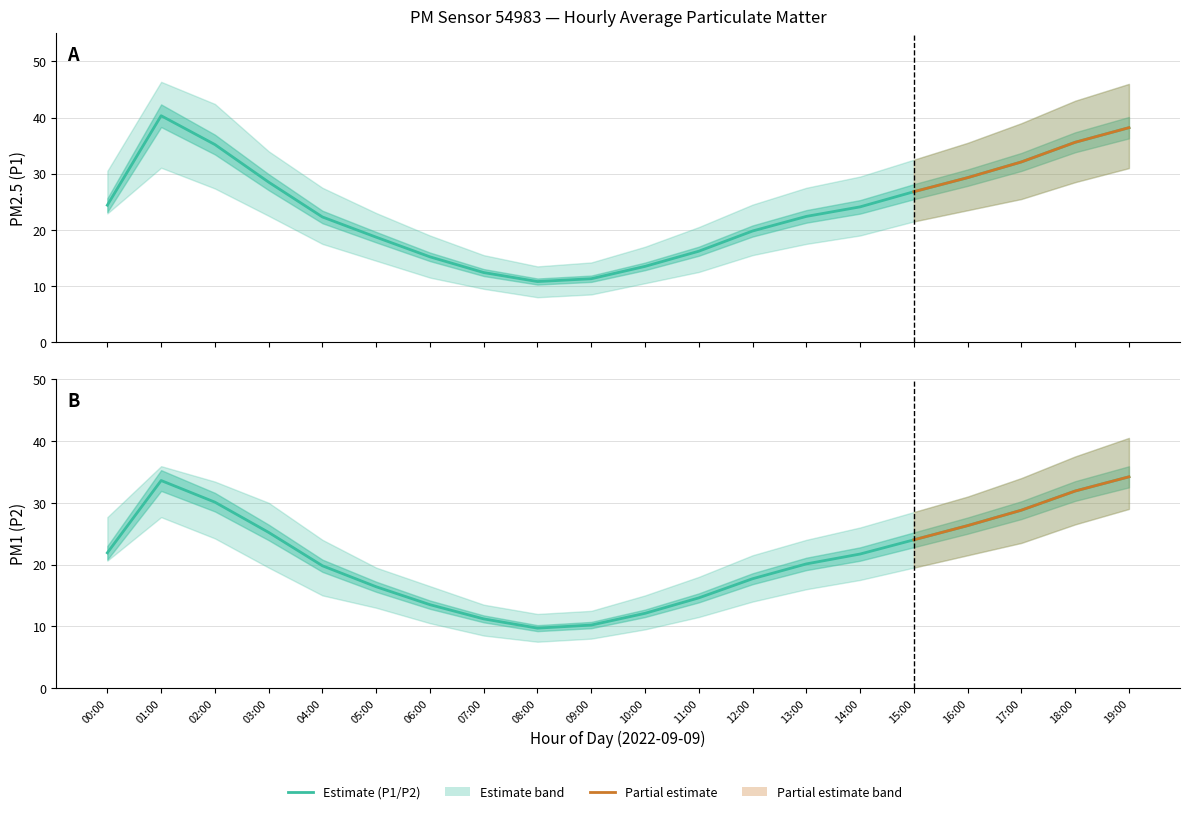

What is the sum of the P2_lower values at 09:00 and 00:00?

28.6